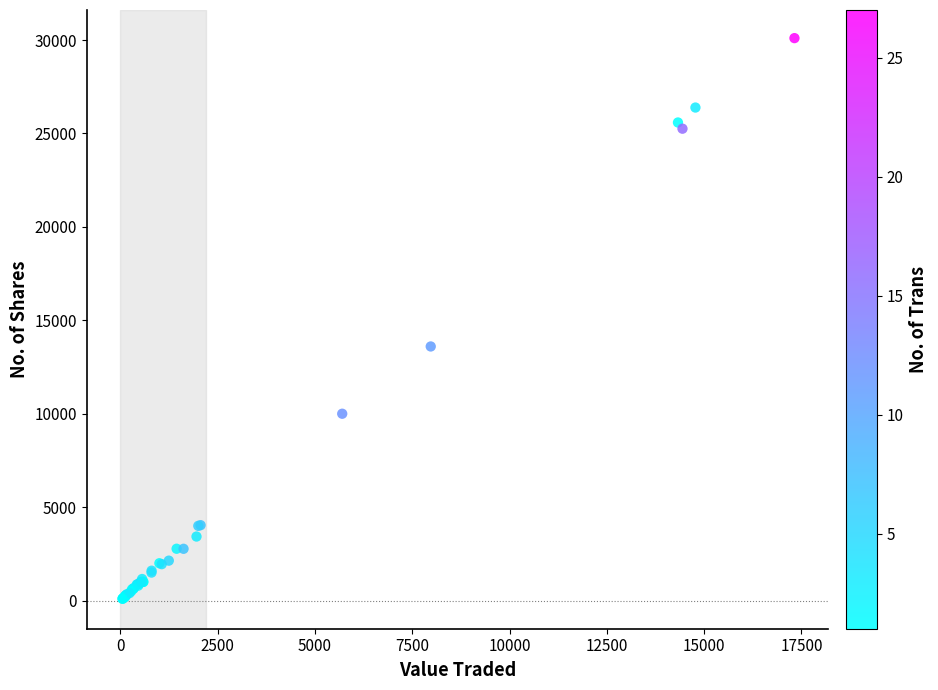

What Y value in the scatter plot is closest to 15100?

13600